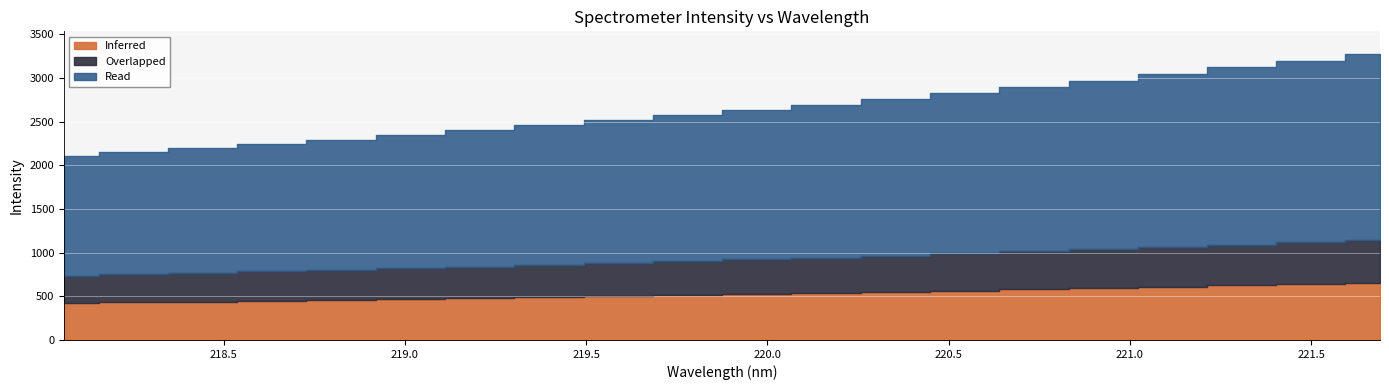

What is the difference between the maximum and minimum values?

1167.7